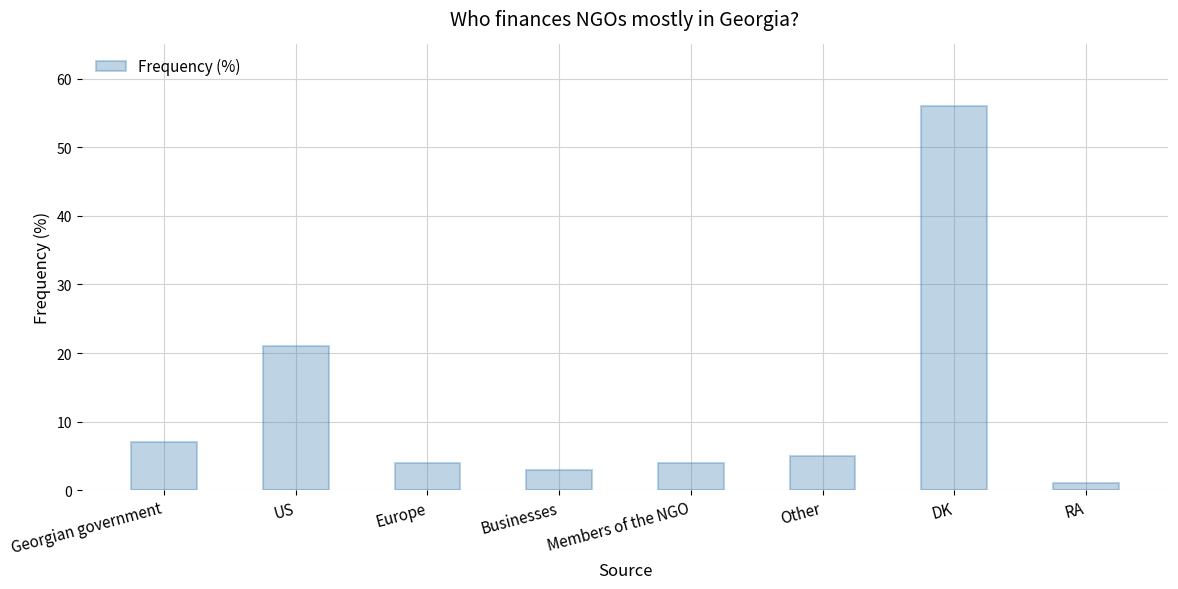

What is the difference between the values at RA and Members of the NGO?

3